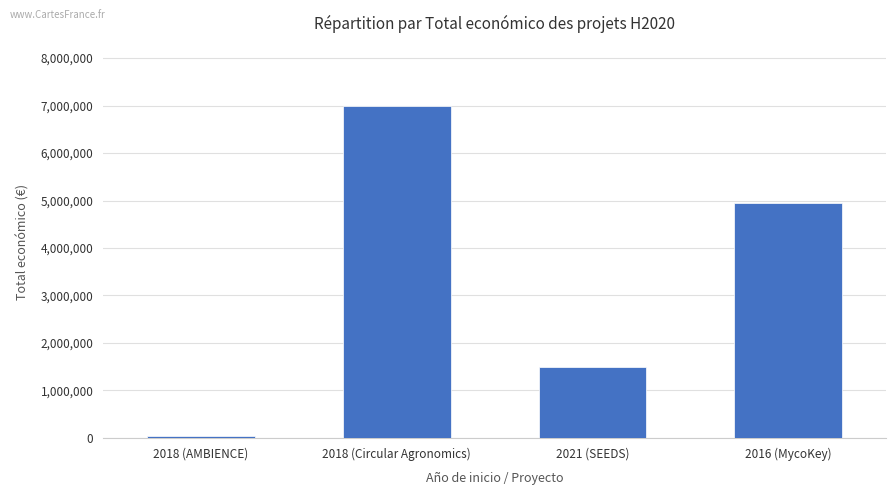

List the labels in order of value, smallest first.

2018 (AMBIENCE), 2021 (SEEDS), 2016 (MycoKey), 2018 (Circular Agronomics)